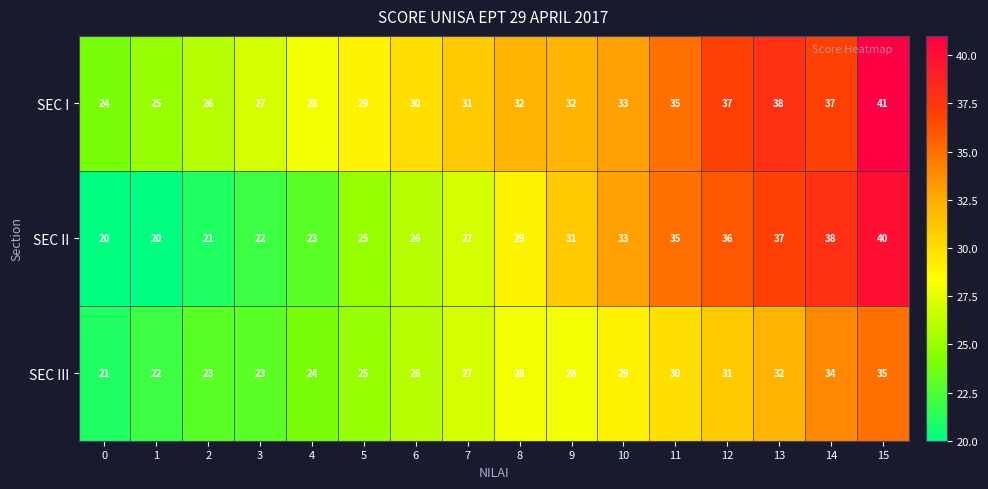

What is the difference between the SEC I values at 9 and 3?

5